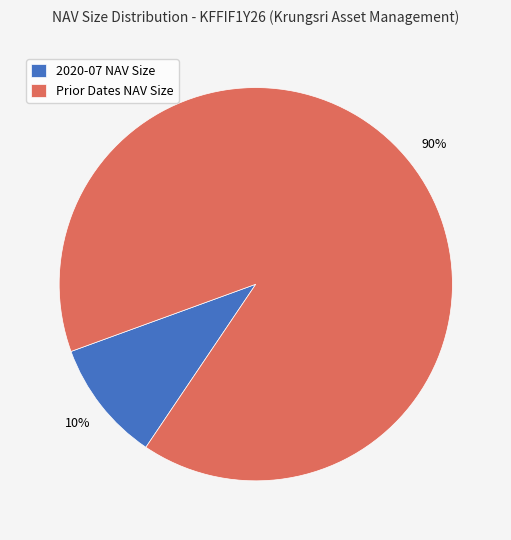

How many segments does this pie chart have?

2